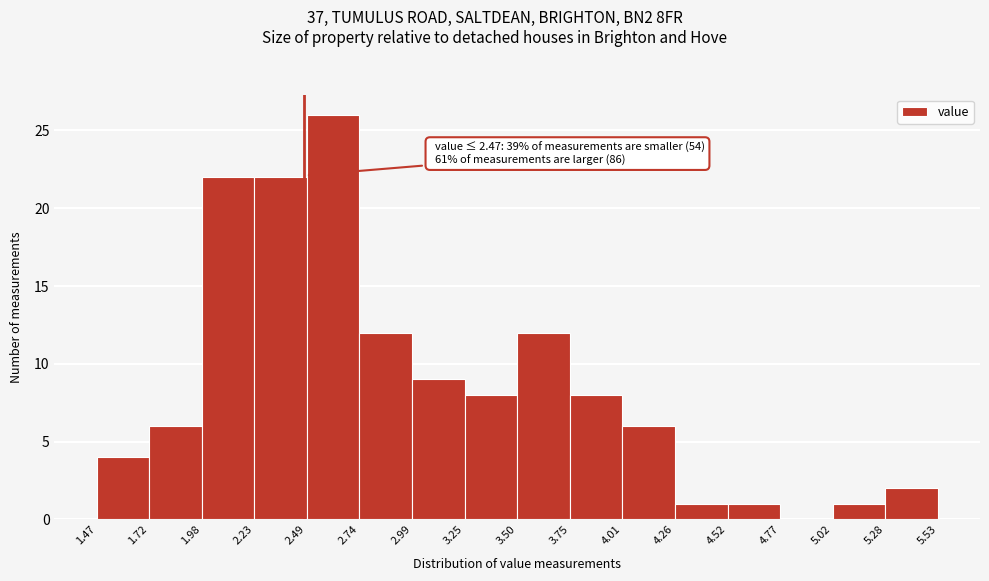

Which range on the x-axis has the tallest bar?

2.49 to 2.74